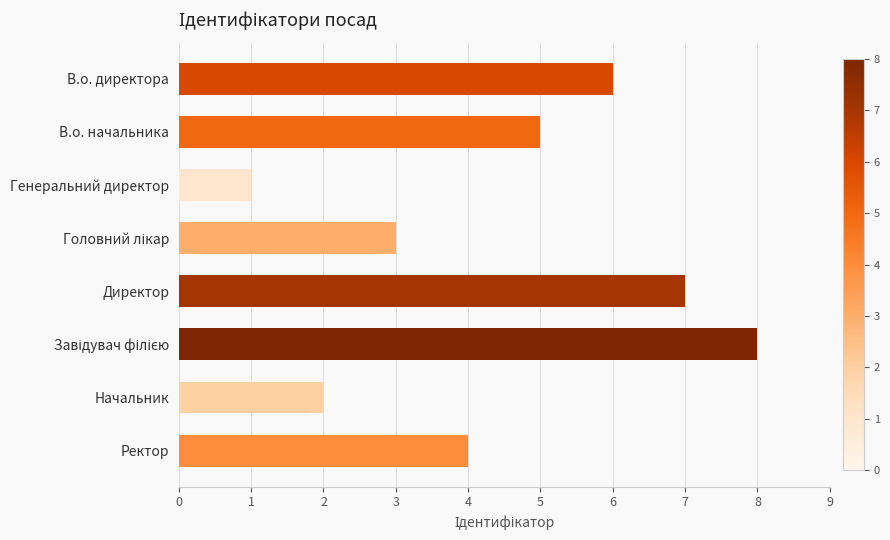

What is the minimum value shown in the chart?

1